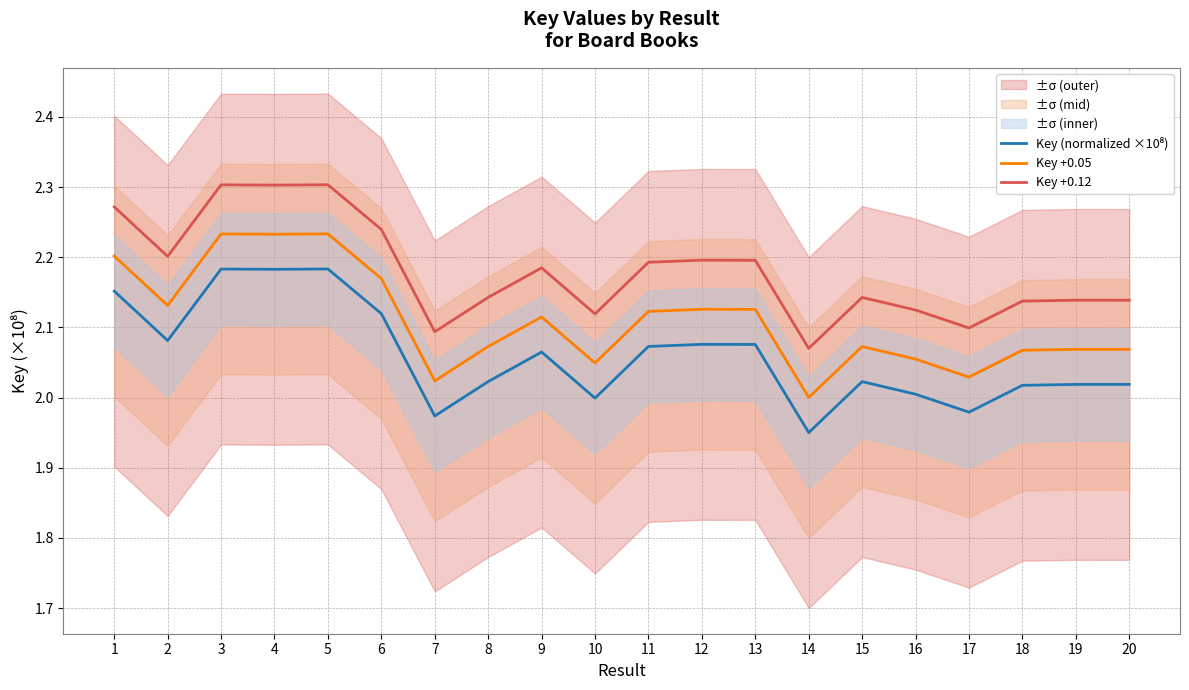

What is the value of the Key (normalized ×10⁸) point at the 4th from the left?

2.2